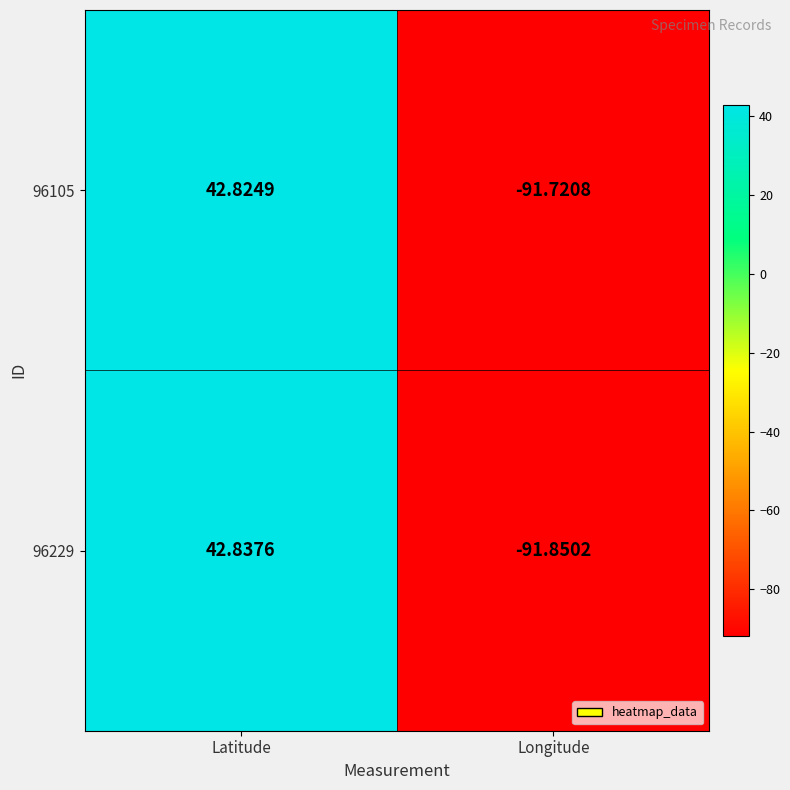

At which category is the sum across all series the highest?

Latitude